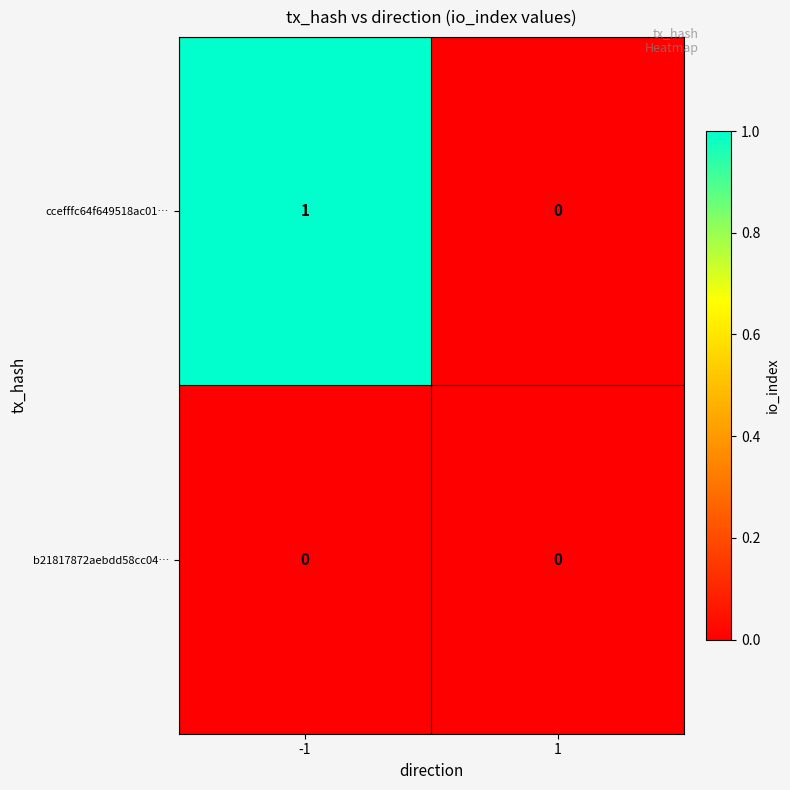

Reading left to right, transcribe all the data shown in this chart.

ccefffc64f649518ac01…: 1	0
b21817872aebdd58cc04…: 0	0